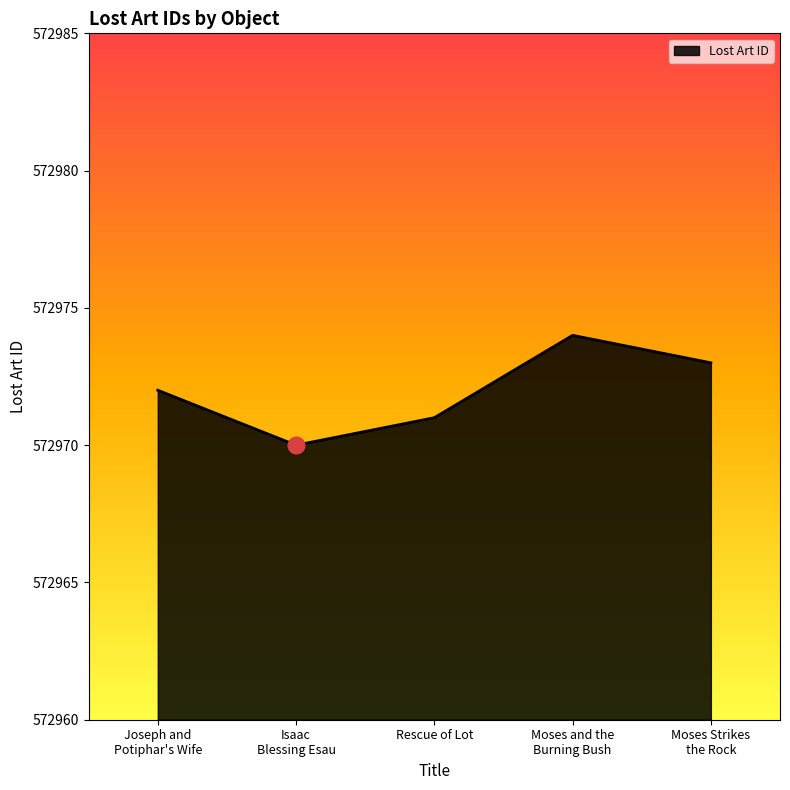

What is the difference between the maximum and second lowest values?

3